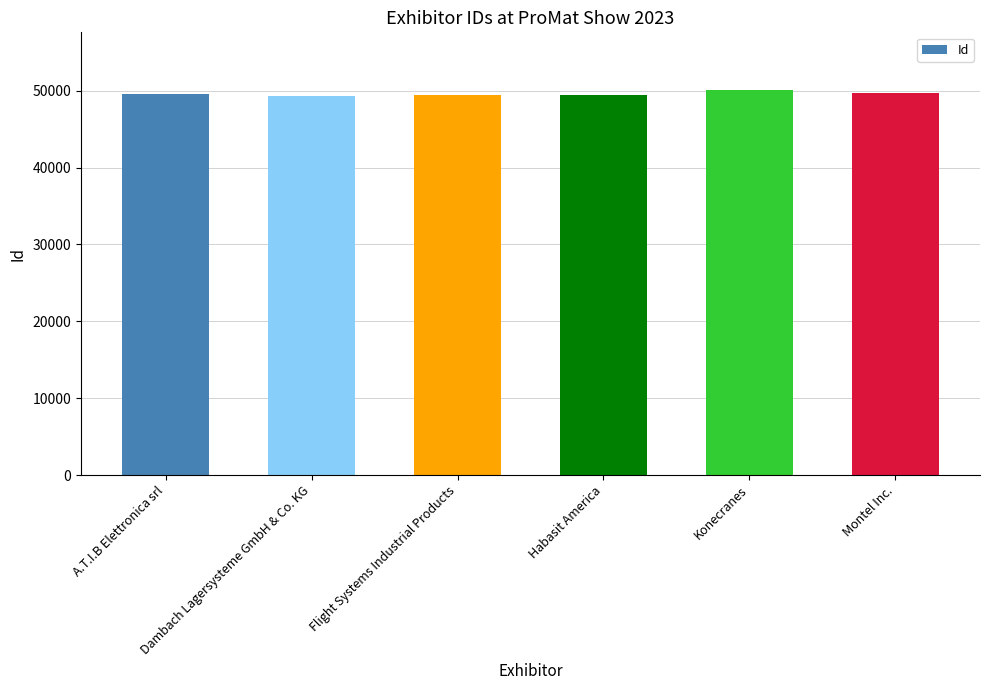

What is the maximum value shown in the chart?

50084